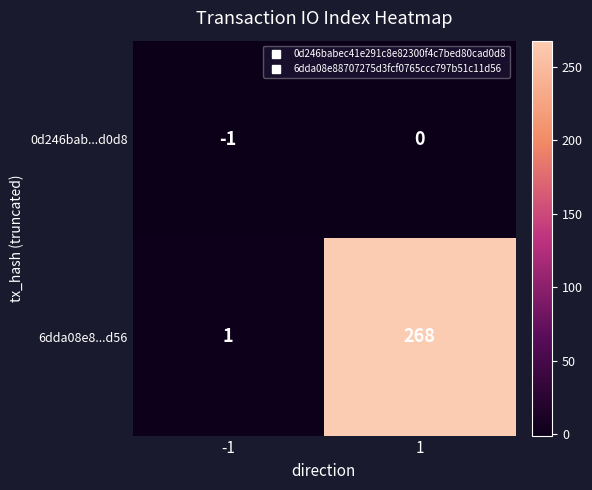

What is the difference between the maximum and minimum values in the 6dda08e8...d56 series?

267